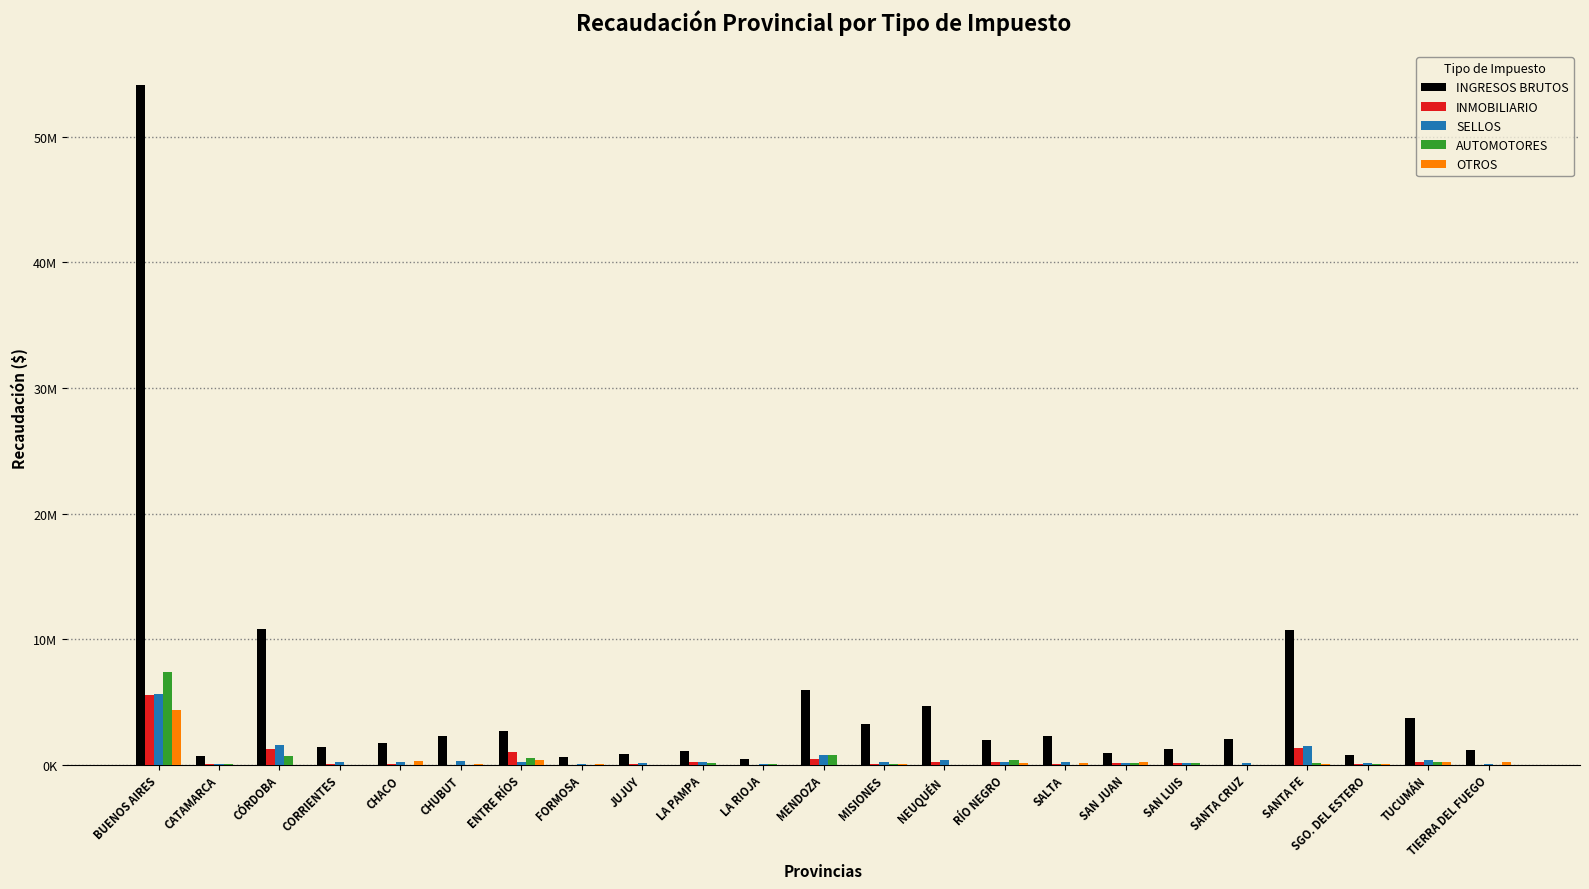

What are all the series names shown in the legend?

INGRESOS BRUTOS, INMOBILIARIO, SELLOS, AUTOMOTORES, OTROS